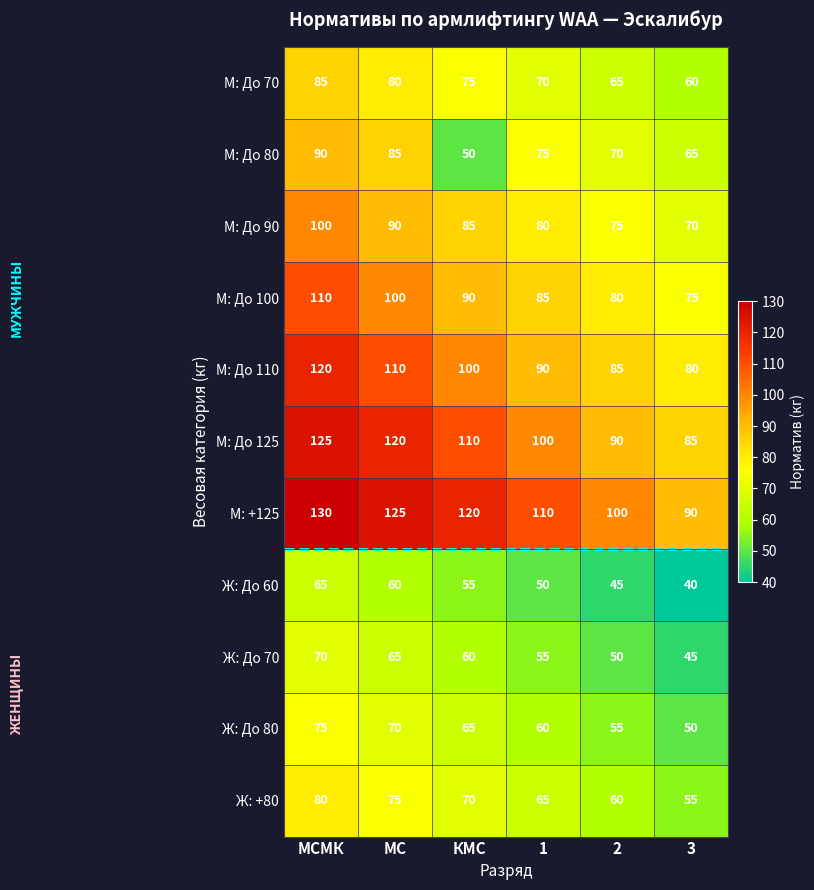

How many data points in Ж: До 80 are less than 65?

3